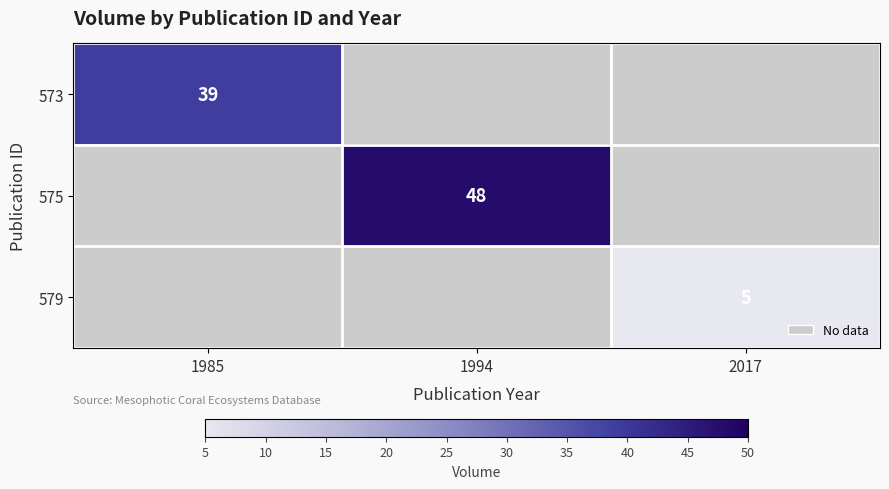

The value of 575 at 1994 is 80. True or false?

False